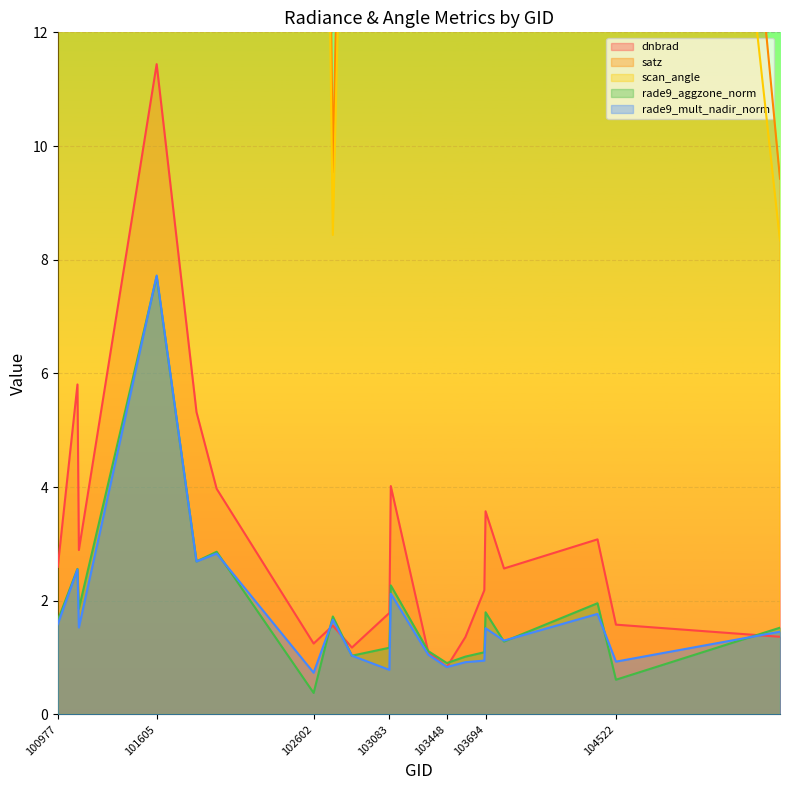

The value of rade9_aggzone_norm at 101986 is 2.9. True or false?

True